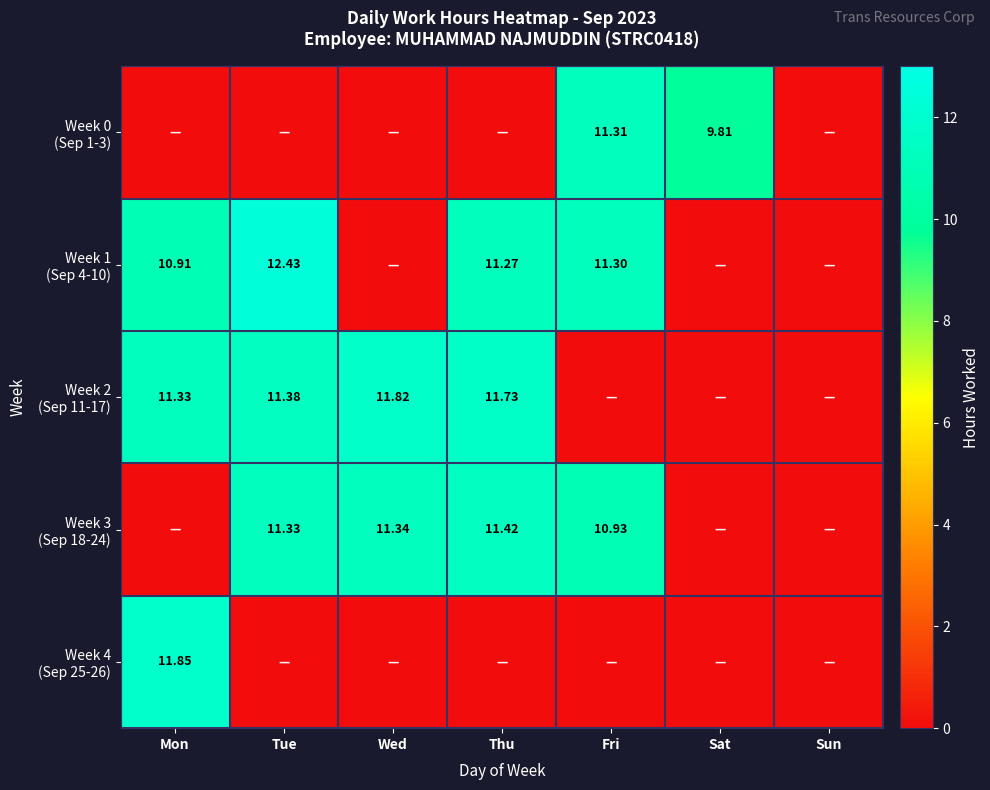

Which category has the highest value across all series?

Tue